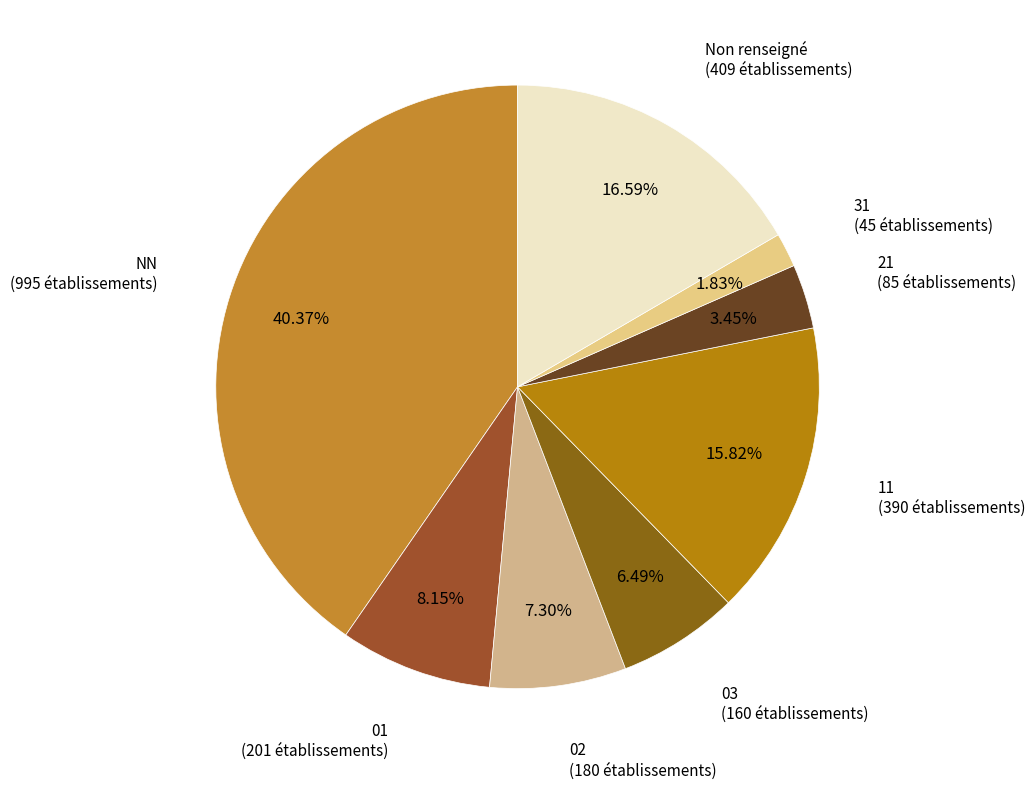

To the nearest percent, what is the difference between the largest and smallest slice percentages?

39%